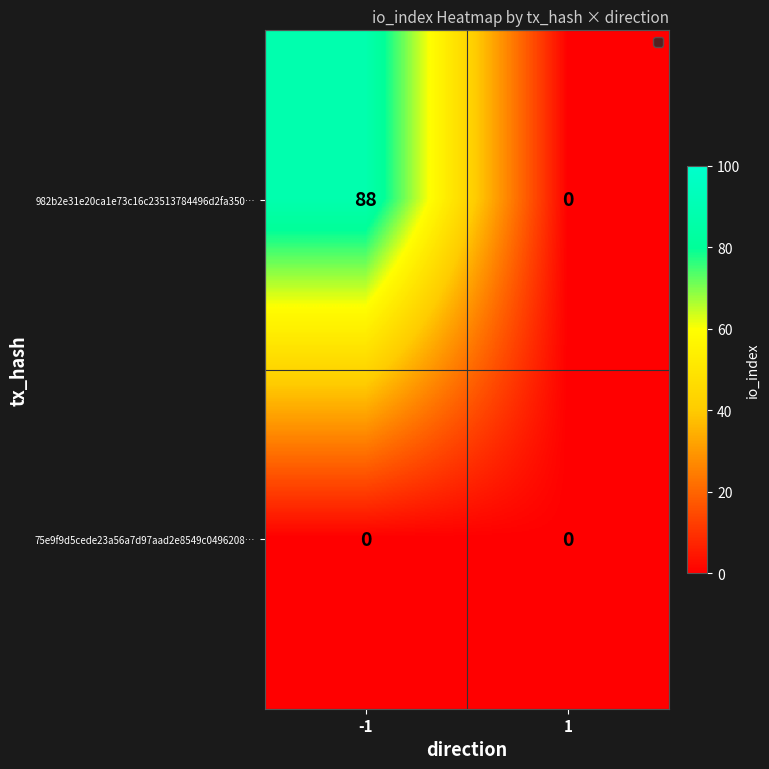

Is it true that 75e9f9d5cede23a56a7d97aad2e8549c0496208… equals 0 at -1?

True